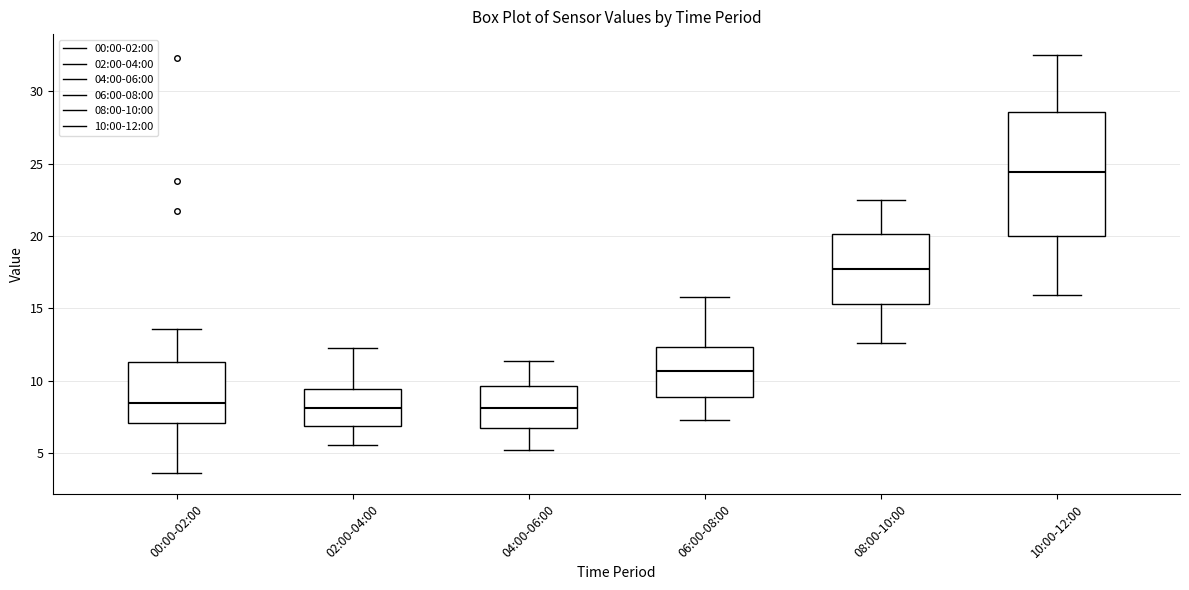

Which box's median line is the highest?

10:00-12:00